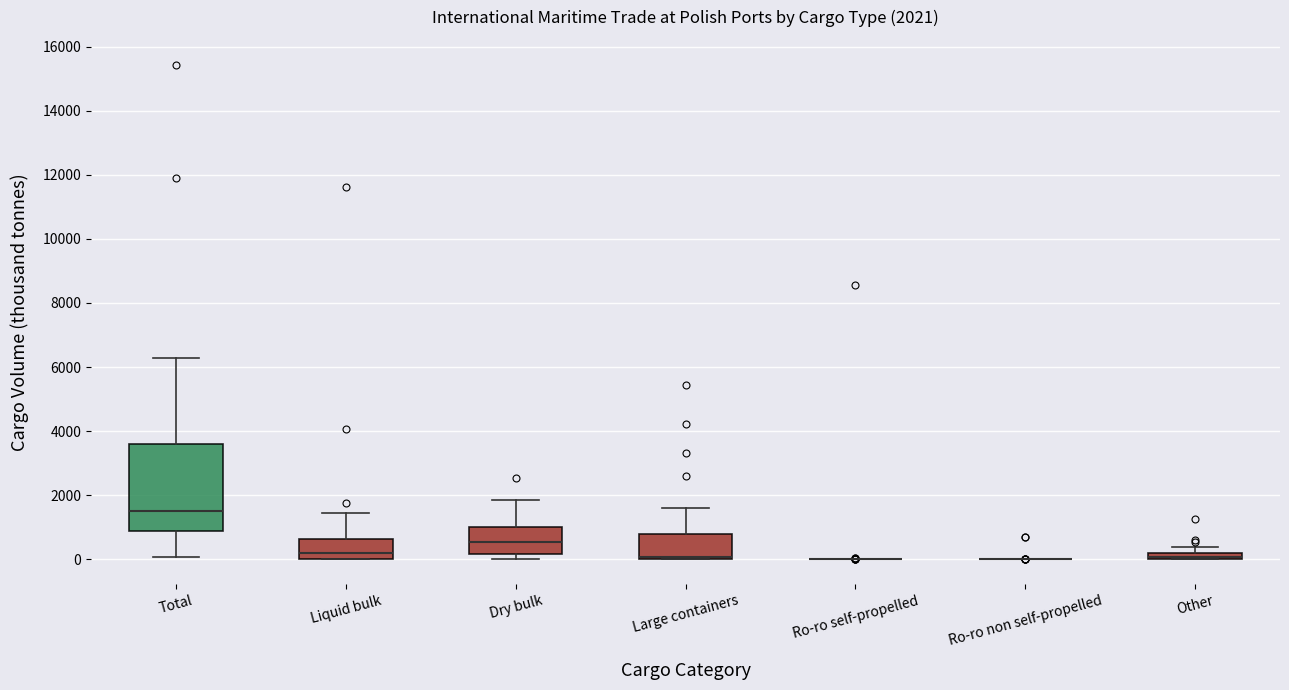

Which box is the tallest, from its lower edge to its upper edge?

Total